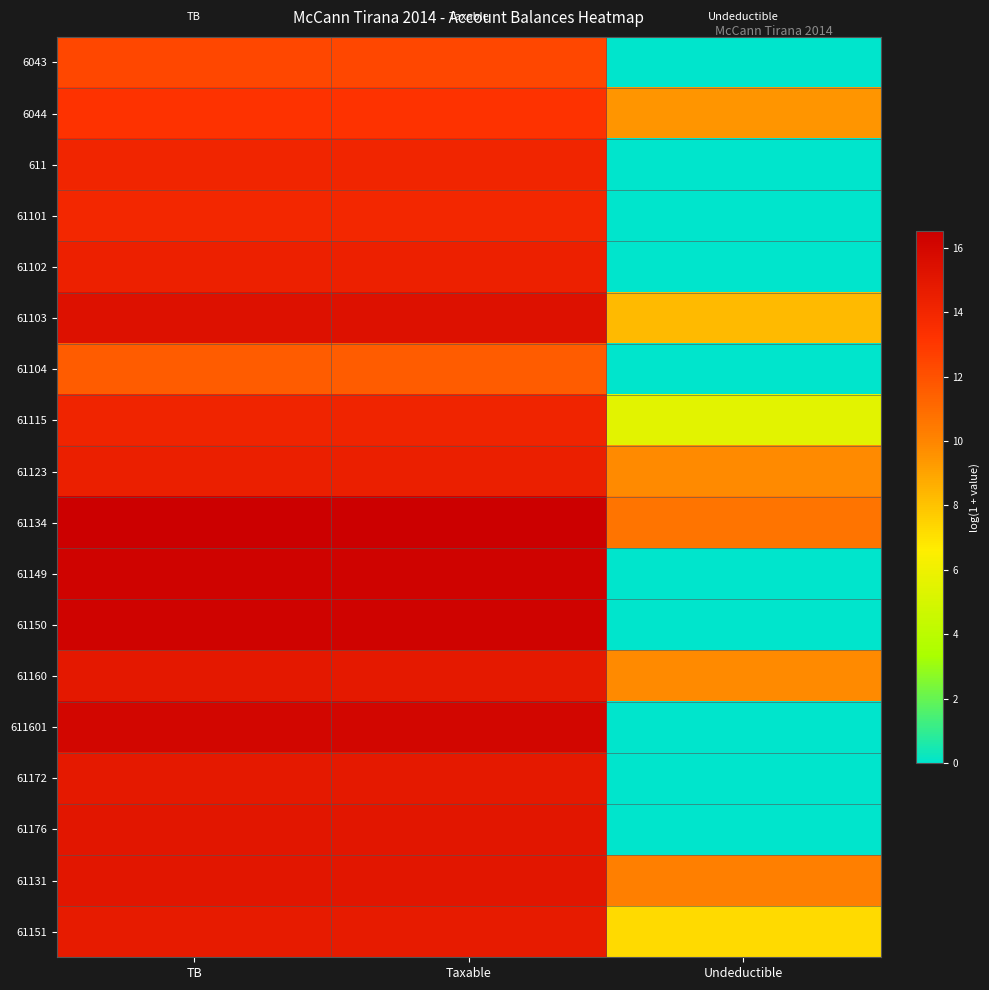

What is the total value across all series at TB?

263.6